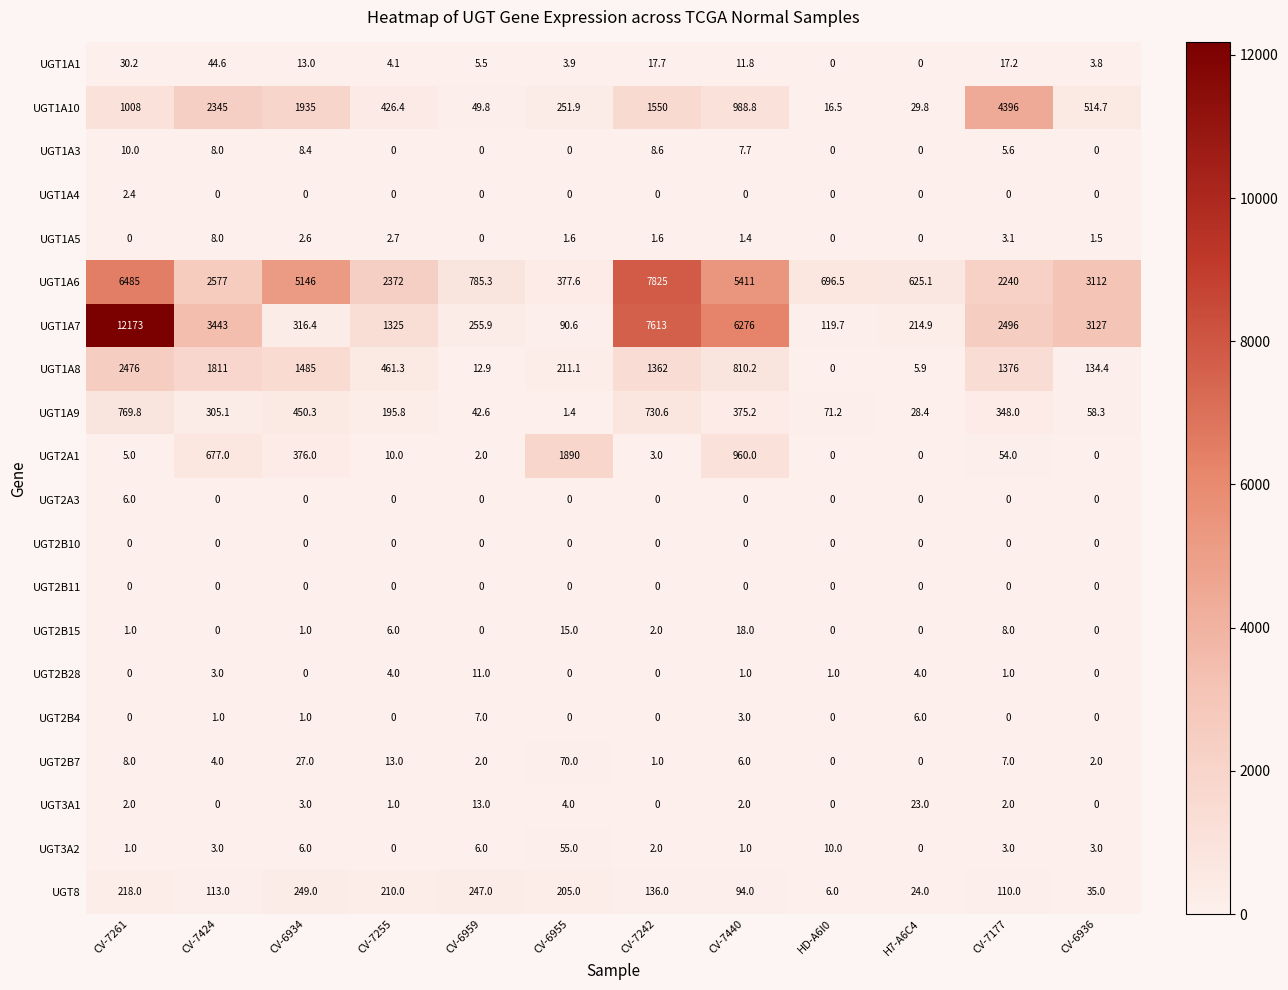

What is the difference between the UGT2B28 values at CV-6936 and H7-A6C4?

4.0